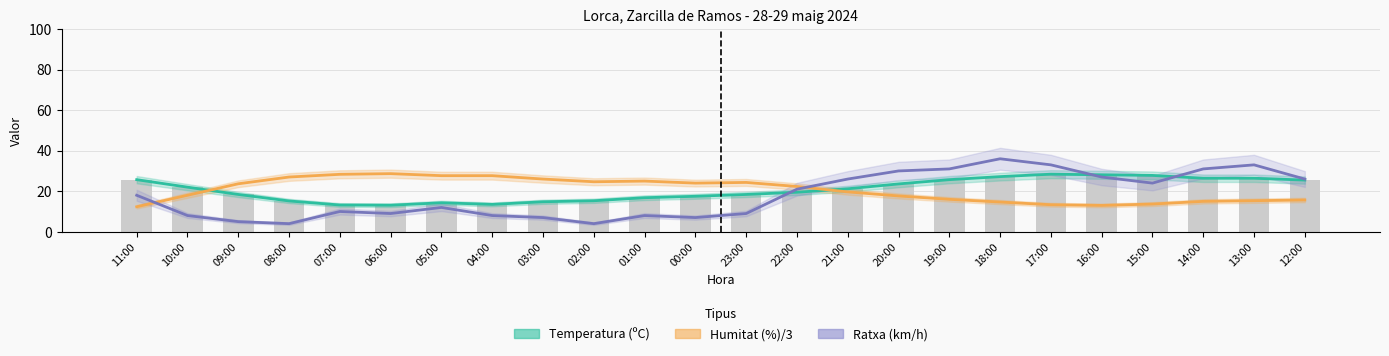

At how many categories does at least one series exceed 4?

24